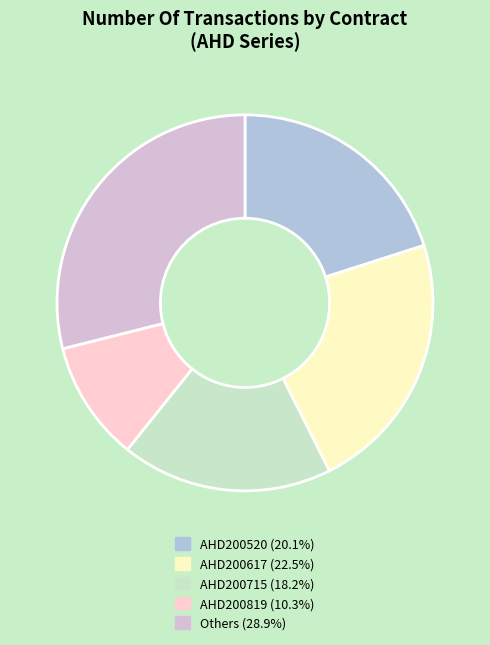

Is there a majority slice in this chart?

No